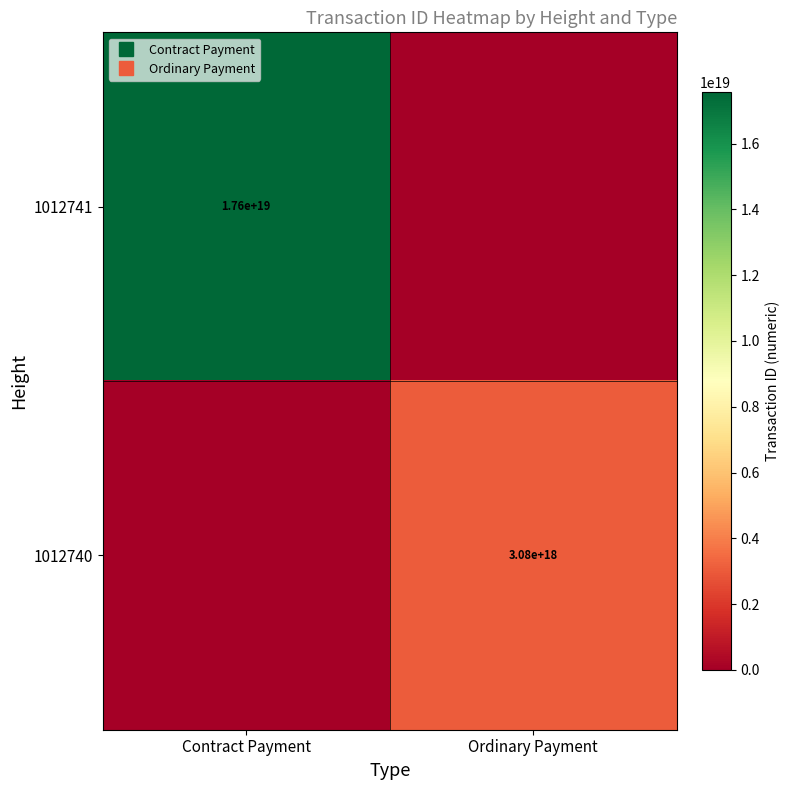

The 1012741 series shows 0 at Ordinary Payment. True or false?

True